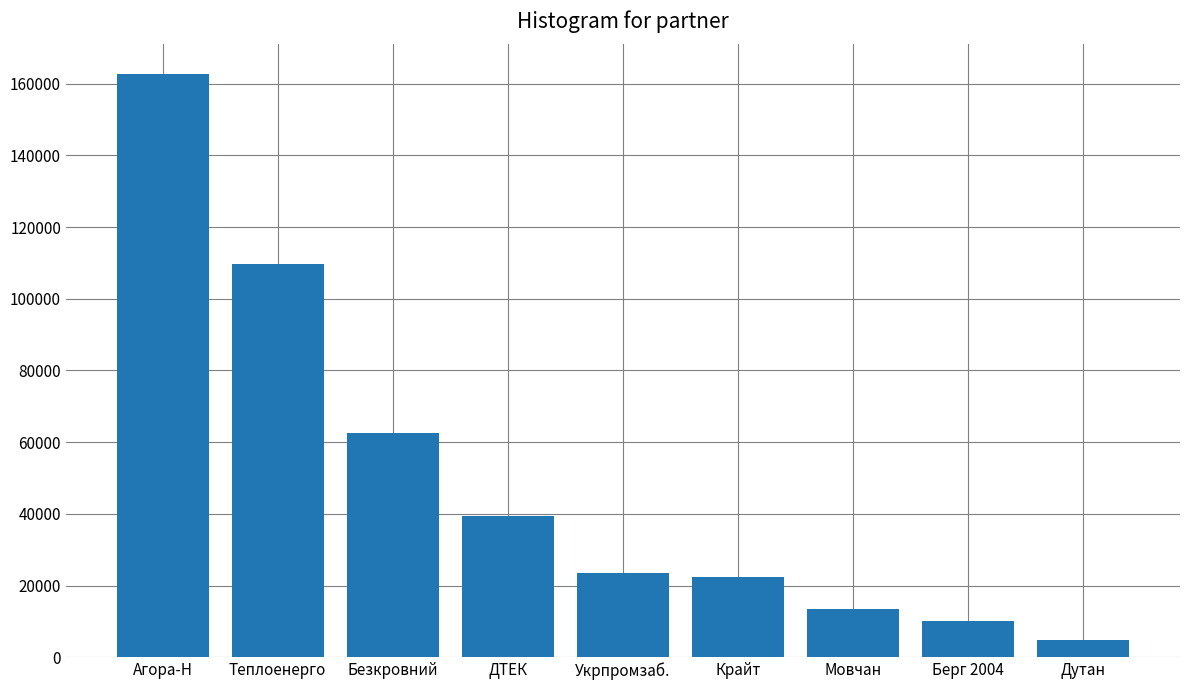

What is the value of the 7th bar from the left?

13559.9